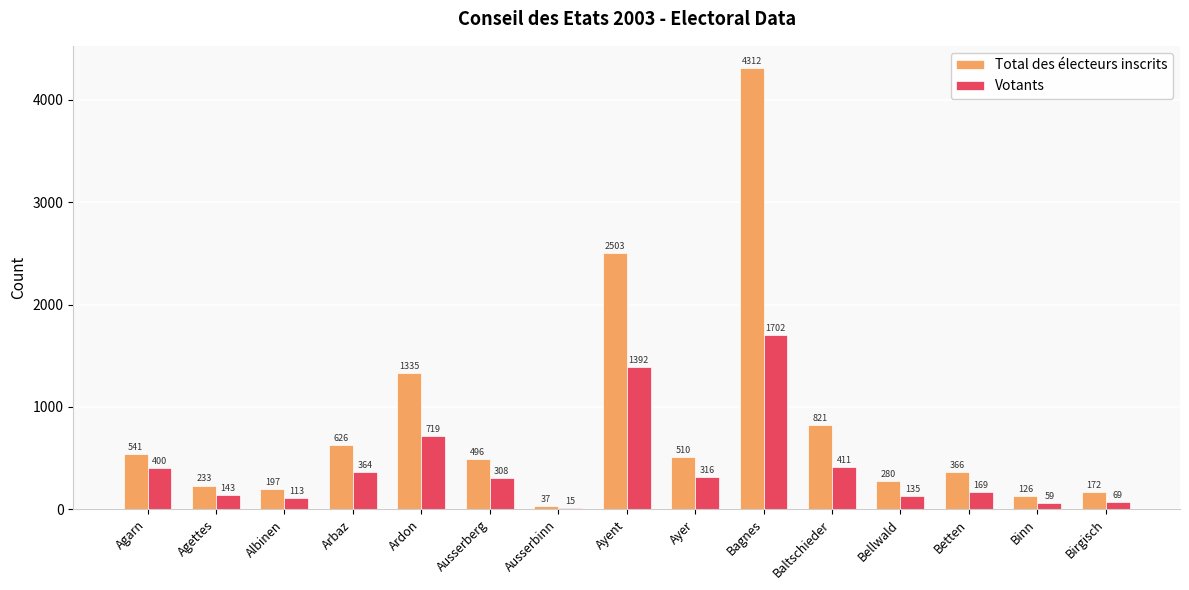

List the labels in order of Votants value, smallest first.

Ausserbinn, Binn, Birgisch, Albinen, Bellwald, Agettes, Betten, Ausserberg, Ayer, Arbaz, Agarn, Baltschieder, Ardon, Ayent, Bagnes